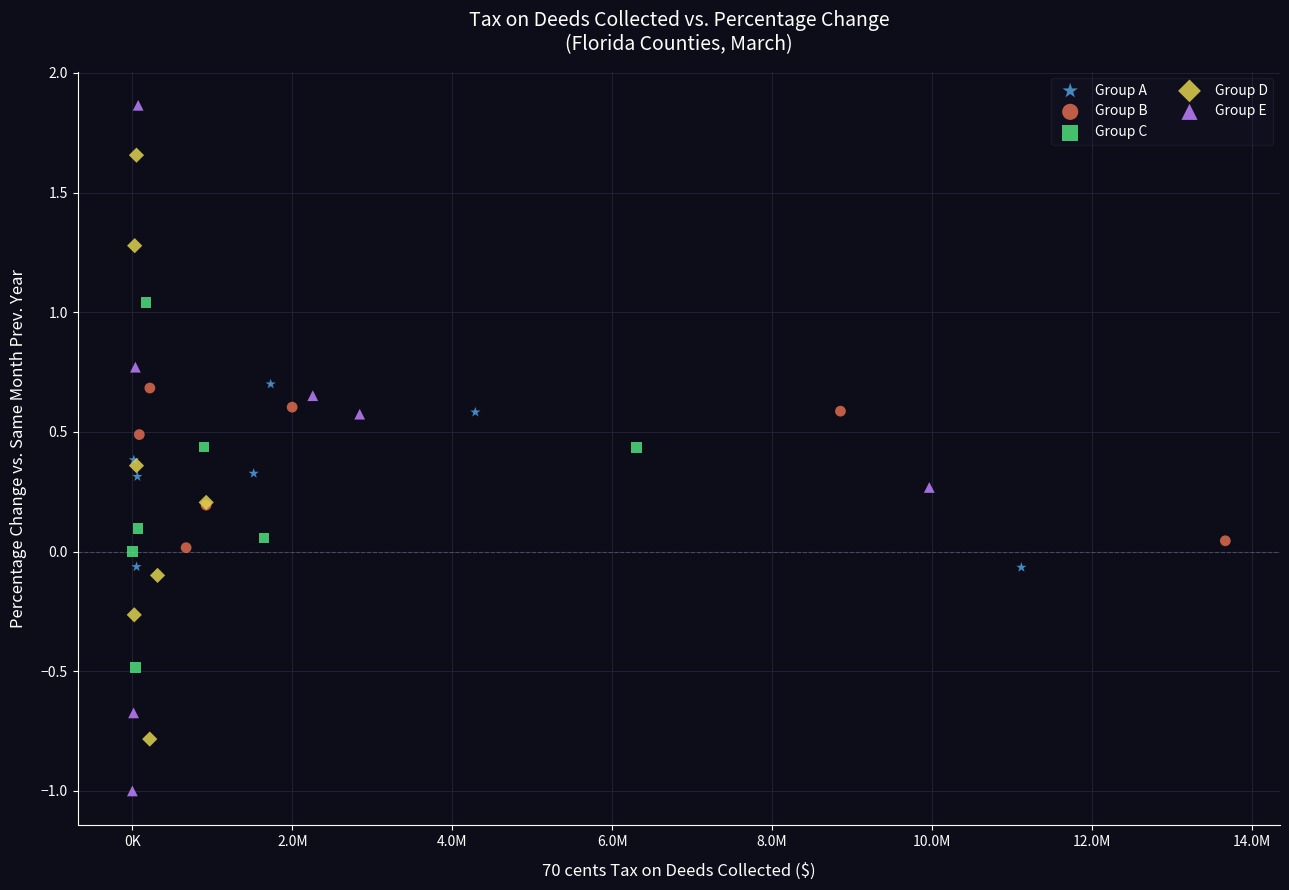

Which series contains the highest Y value?

Group E